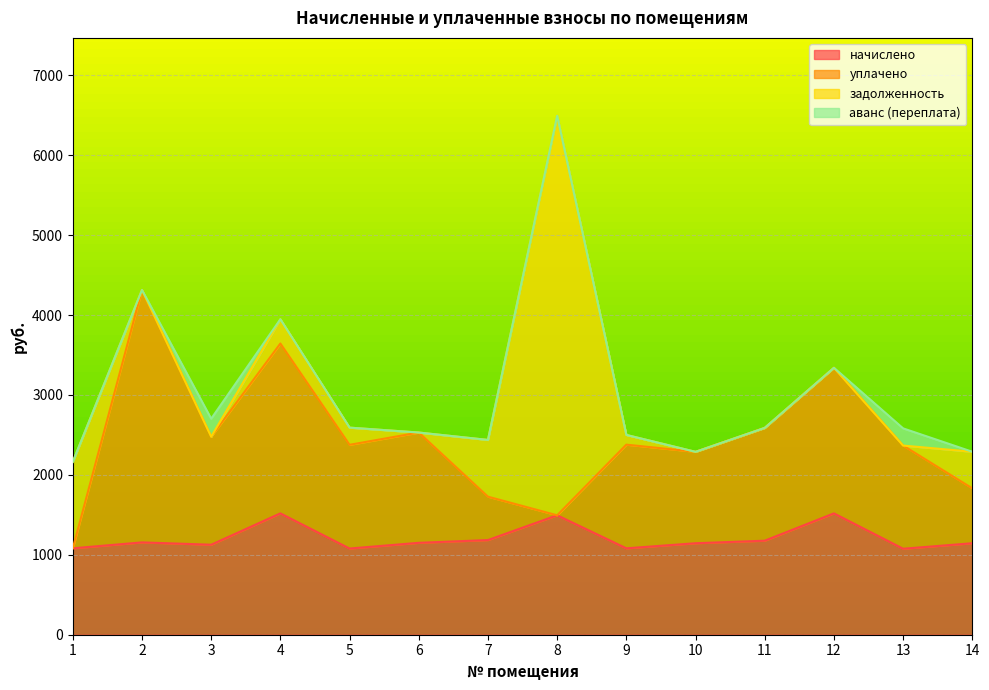

How many interior local valleys does the уплачено series have?

4